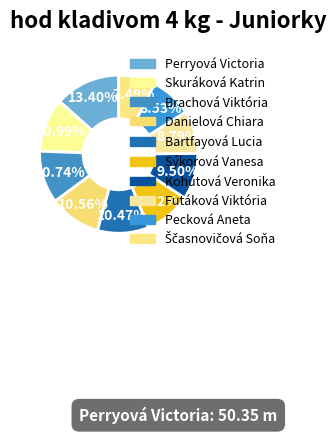

How many segments does this pie chart have?

10